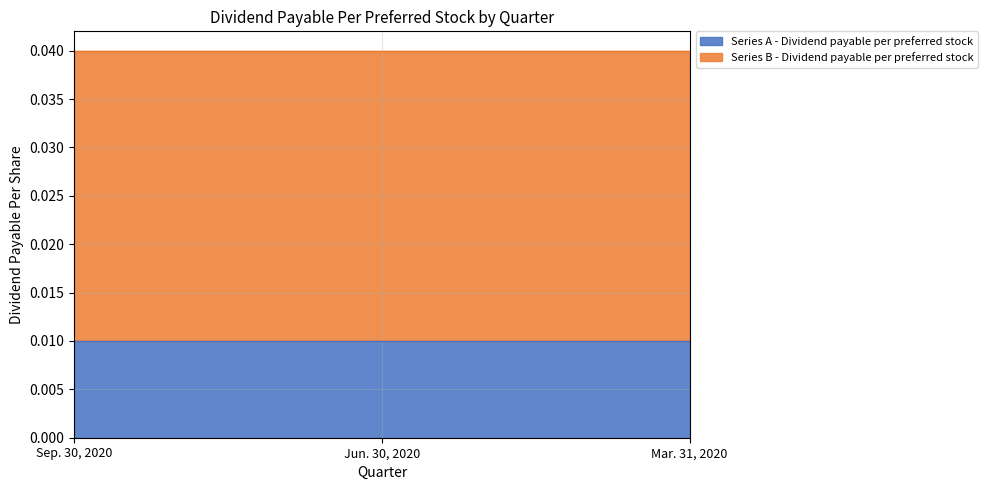

At which label is Series B - Dividend payable per preferred stock closest to 0?

Sep. 30, 2020